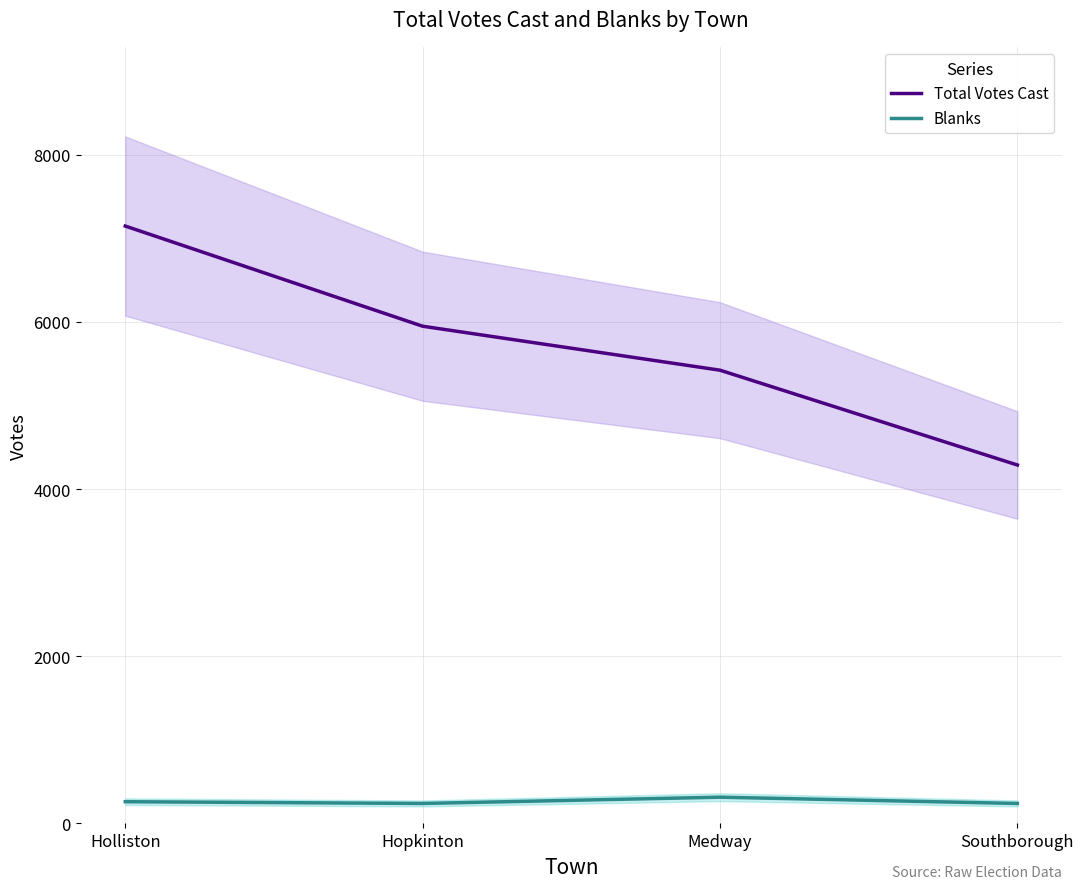

Reading left to right, what are all the values shown in this chart?

Total Votes Cast: 7145	5947	5421	4287
Blanks: 260	239	314	239